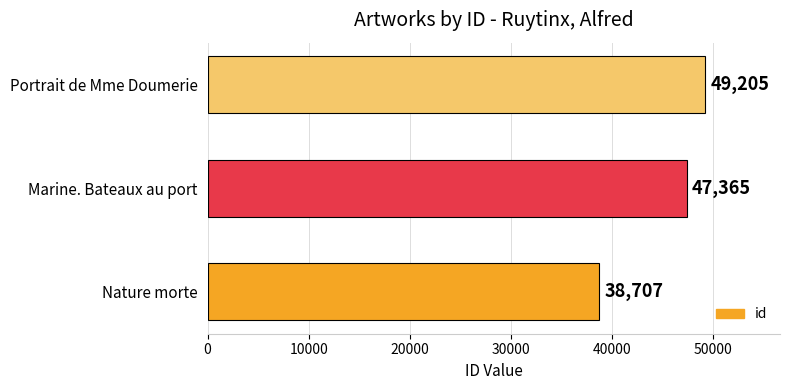

What is the greatest value displayed?

49205